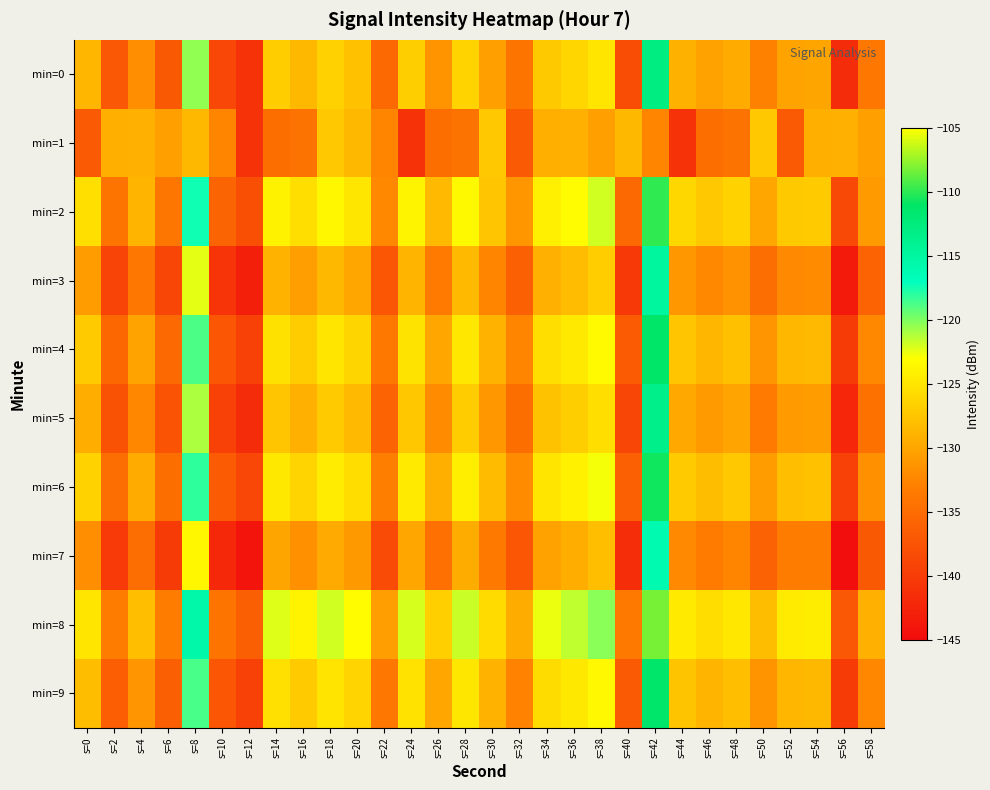

Which label corresponds to the smallest value in the chart?

s=56